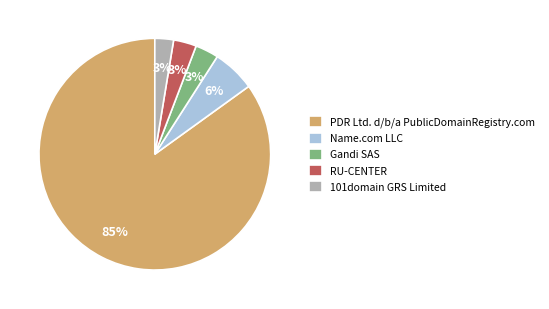

Which slice is the largest?

PDR Ltd. d/b/a PublicDomainRegistry.com